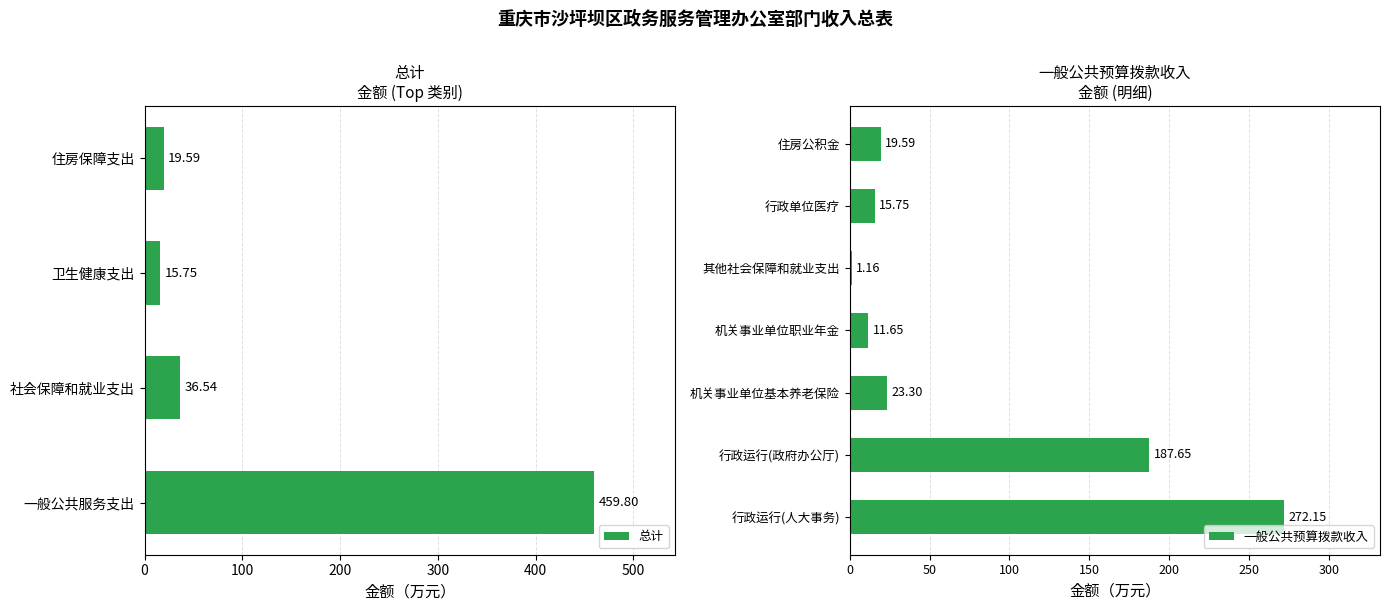

What is the average value of the 总计 series?

132.9